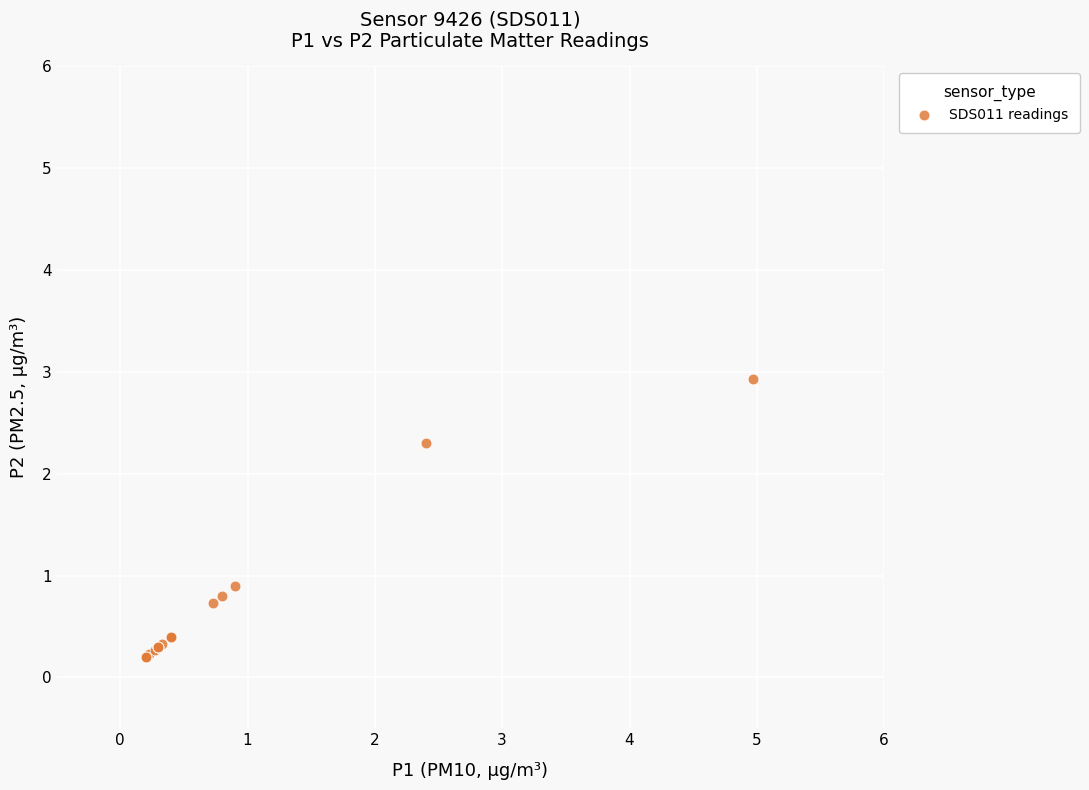

What Y value in the scatter plot is closest to 1?

0.9